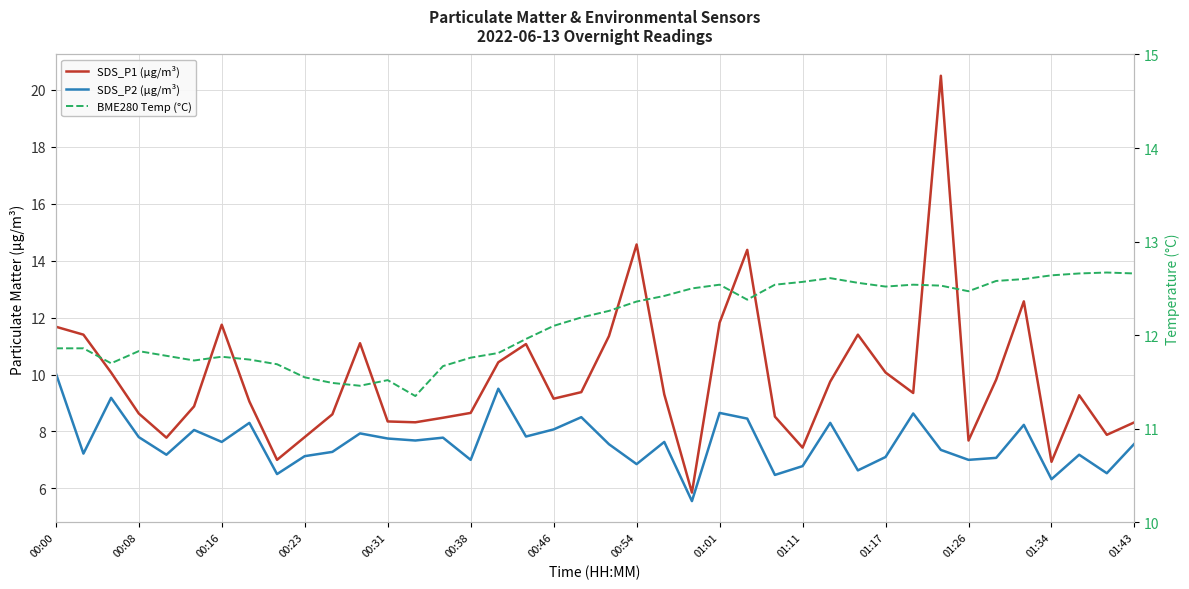

True or false: SDS_P2 (µg/m³) has more than 2 points higher than both neighbors.

True